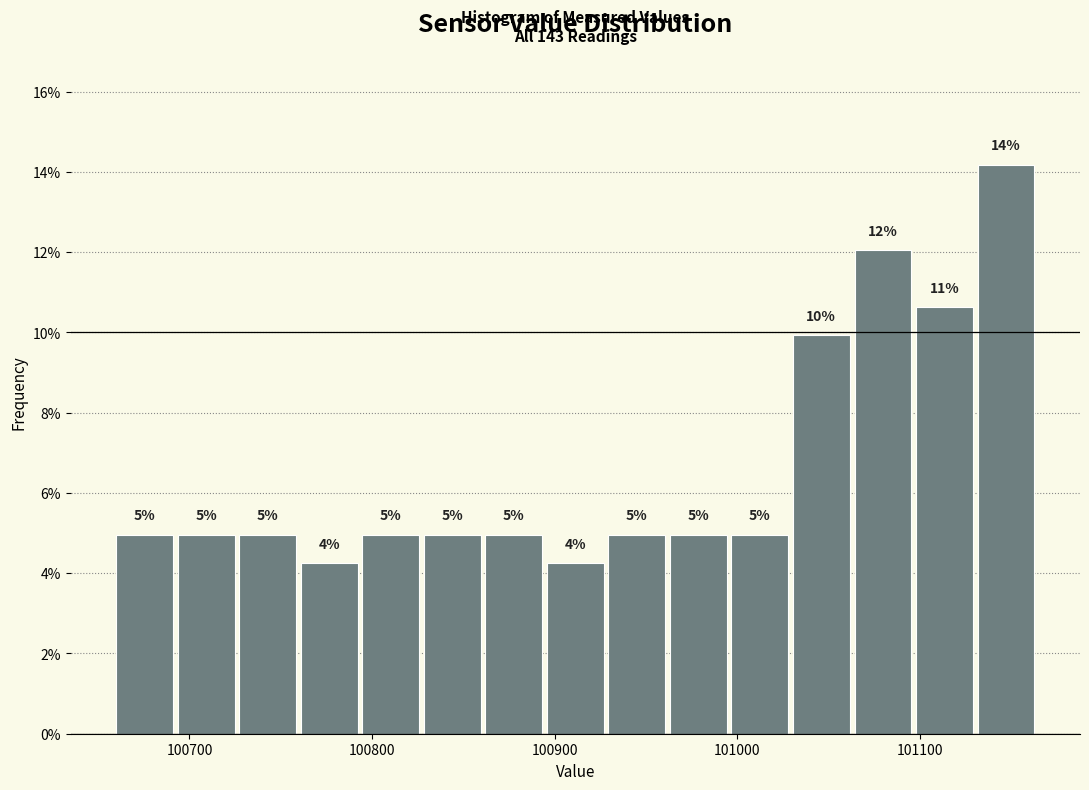

Around what value on the x-axis is the tallest bar? Give the approximate position of its centre, as read against the axis.

101150